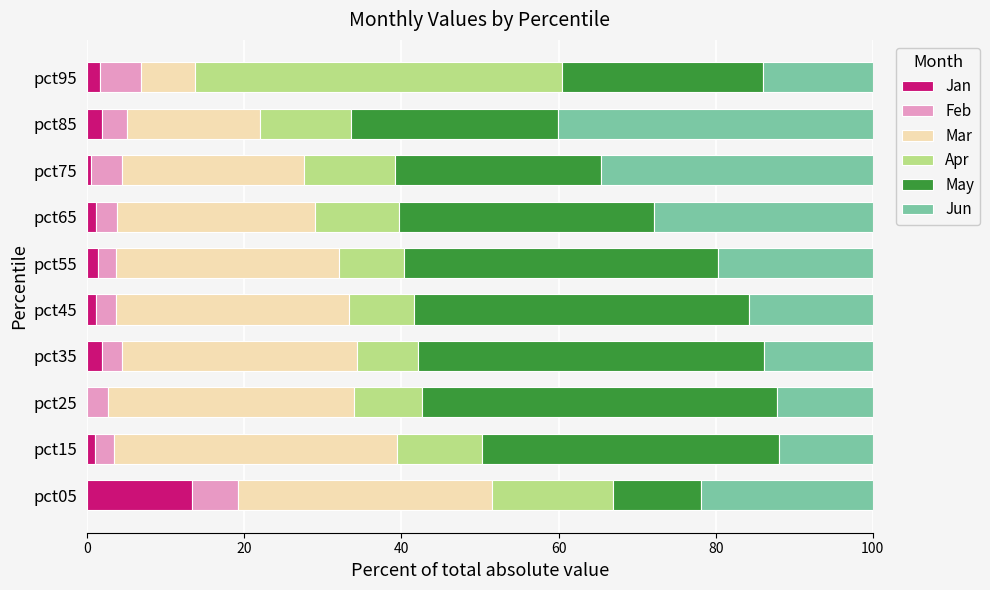

What is the sum of all Jan values?

24.2